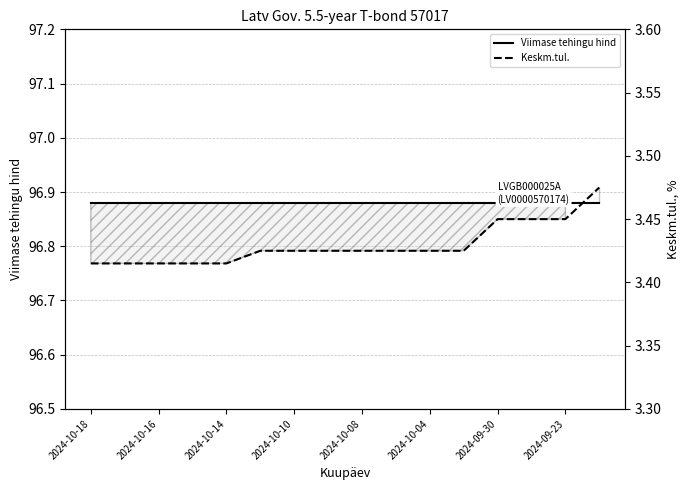

What are all the series names shown in the legend?

Viimase tehingu hind, Keskm.tul.